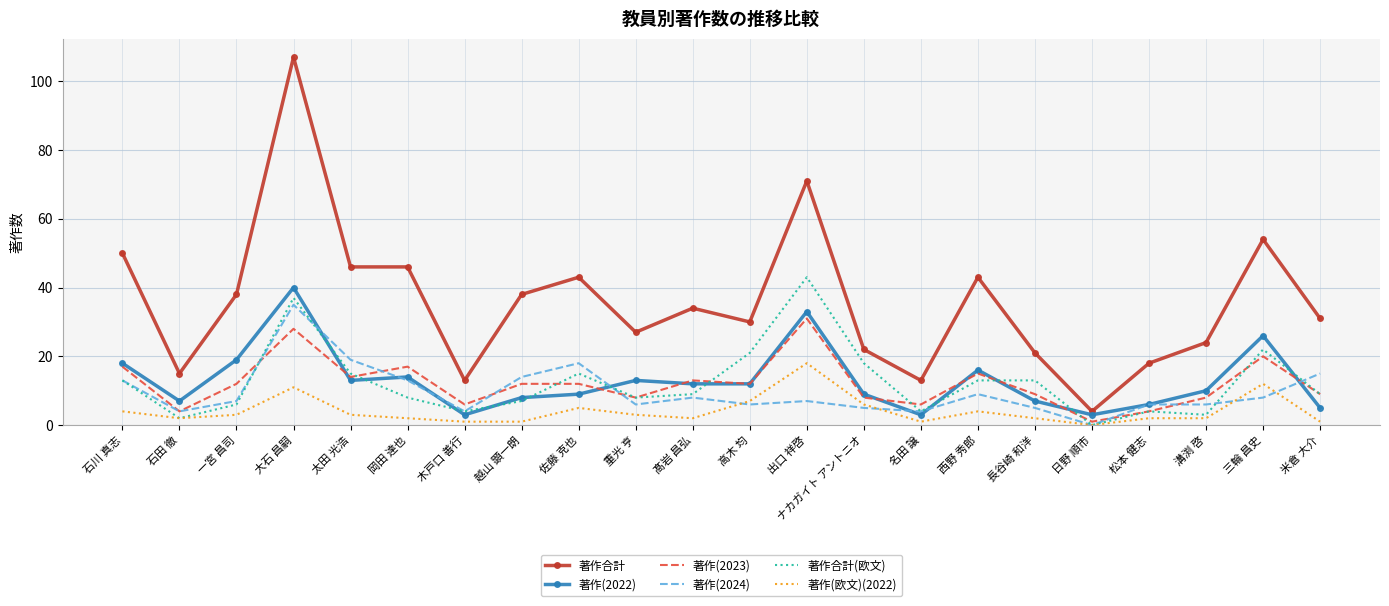

The value of 著作合計(欧文) at 日野 順市 is 0. True or false?

True